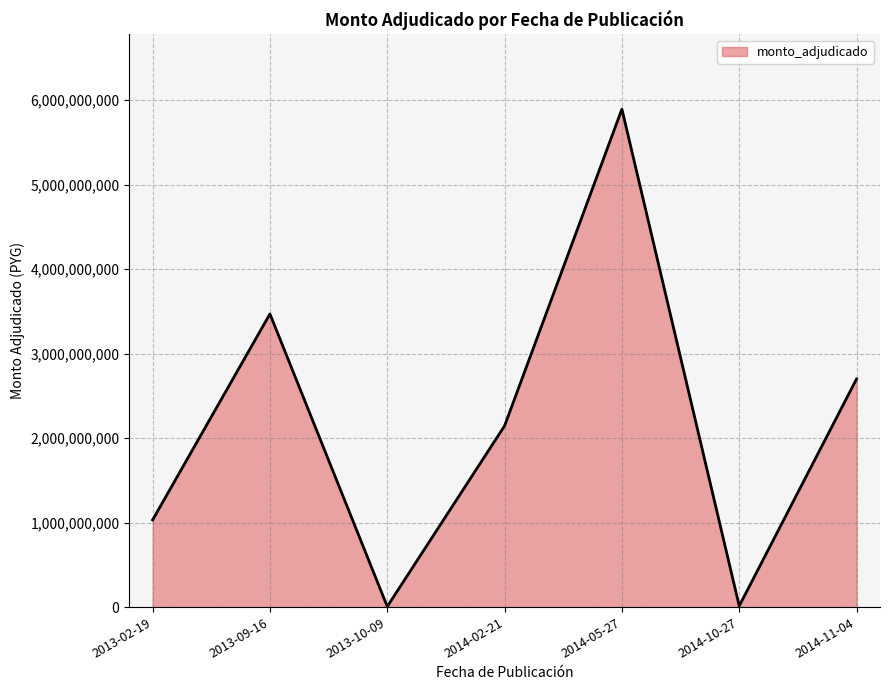

What is the average value?

2179956276